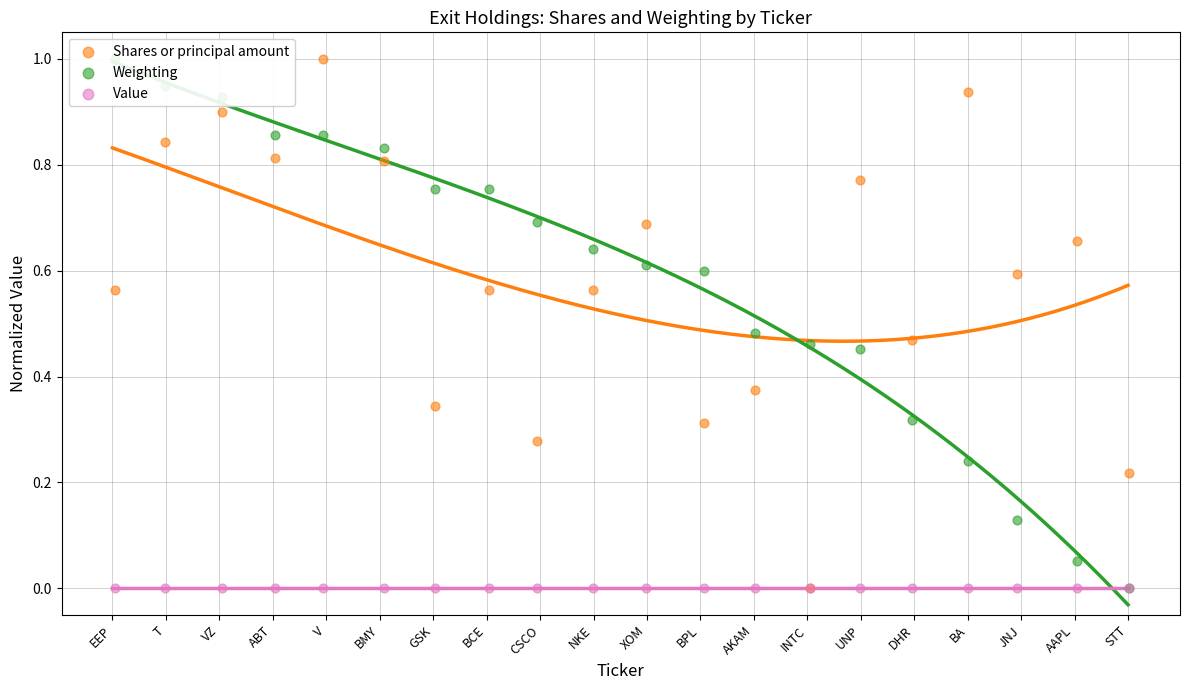

Which series reaches the maximum Y coordinate?

Shares or principal amount